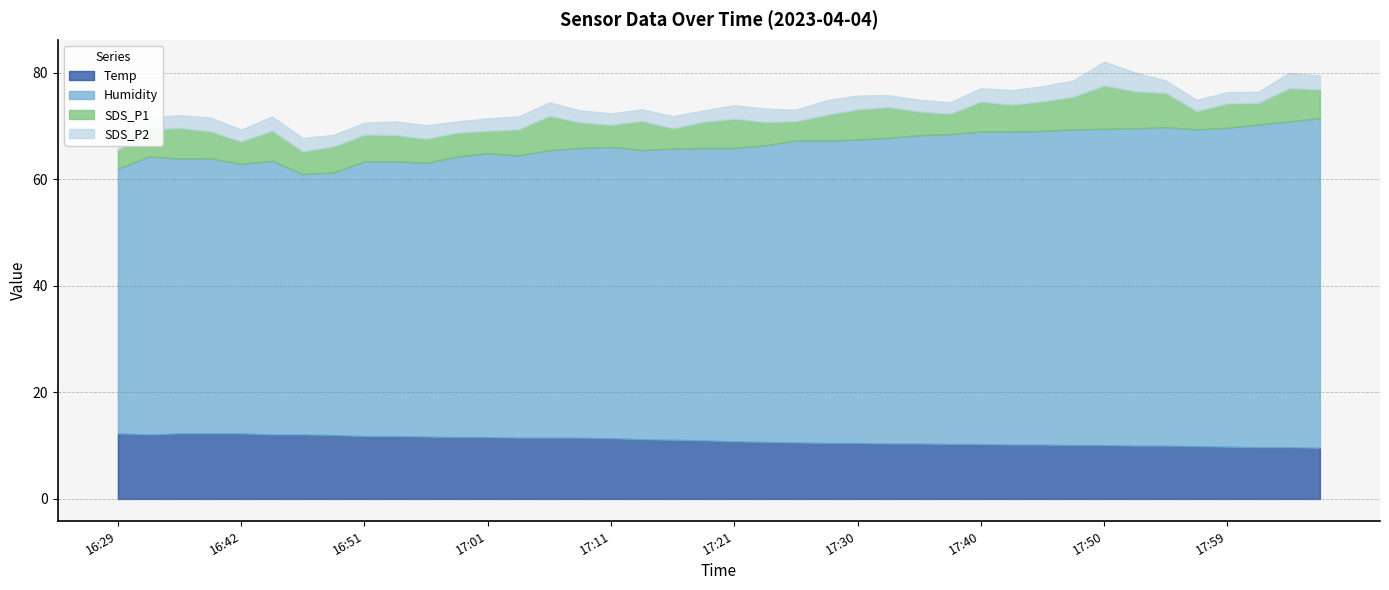

Is the value of Humidity at 17:57 greater than the value of SDS_P1 at 17:47?

Yes